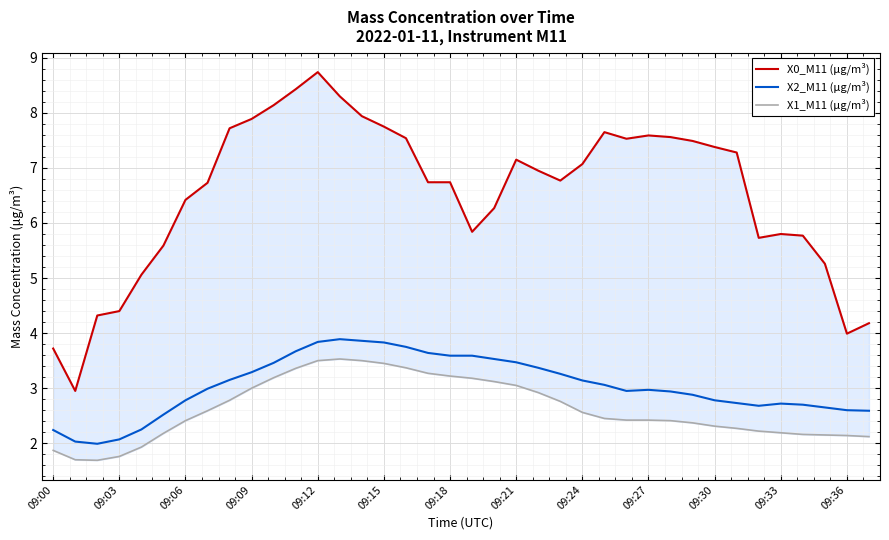

At which category does X2_M11 (μg/m³) reach its first local peak?

13